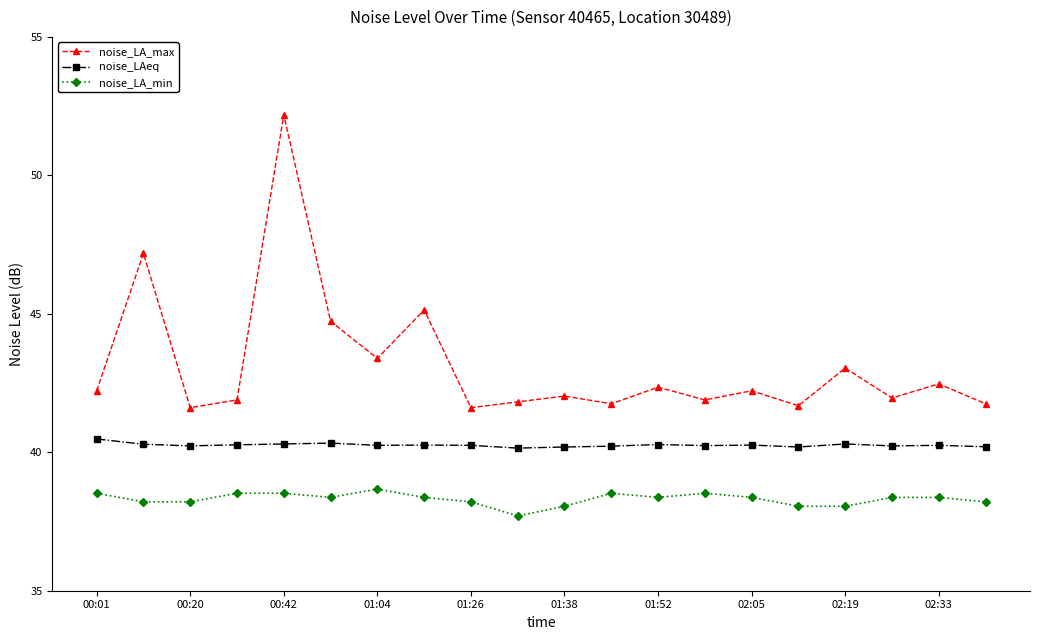

In noise_LAeq, how many points are higher than both neighbors (excluding endpoints)?

6